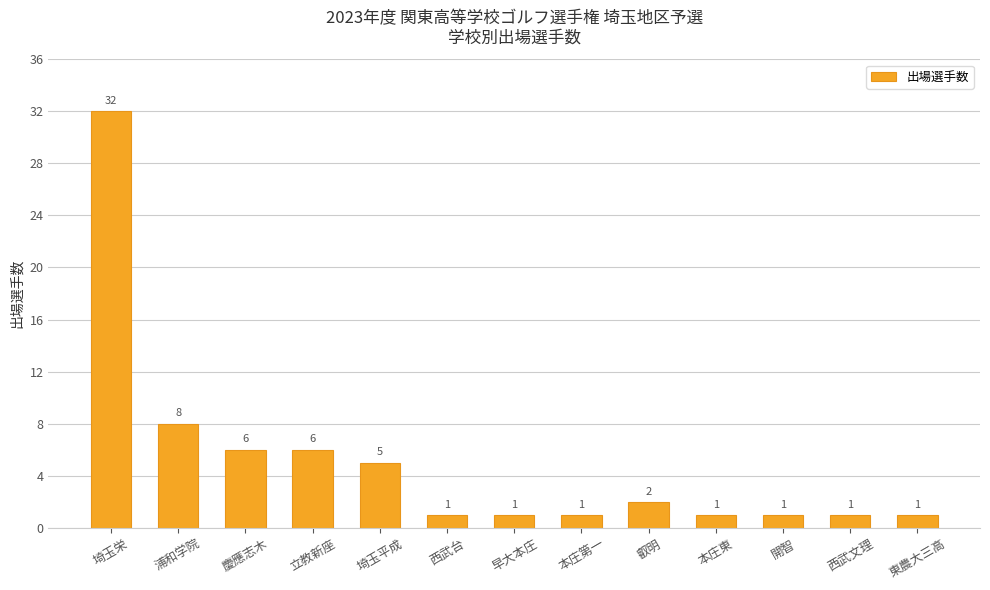

What is the maximum value shown in the chart?

32